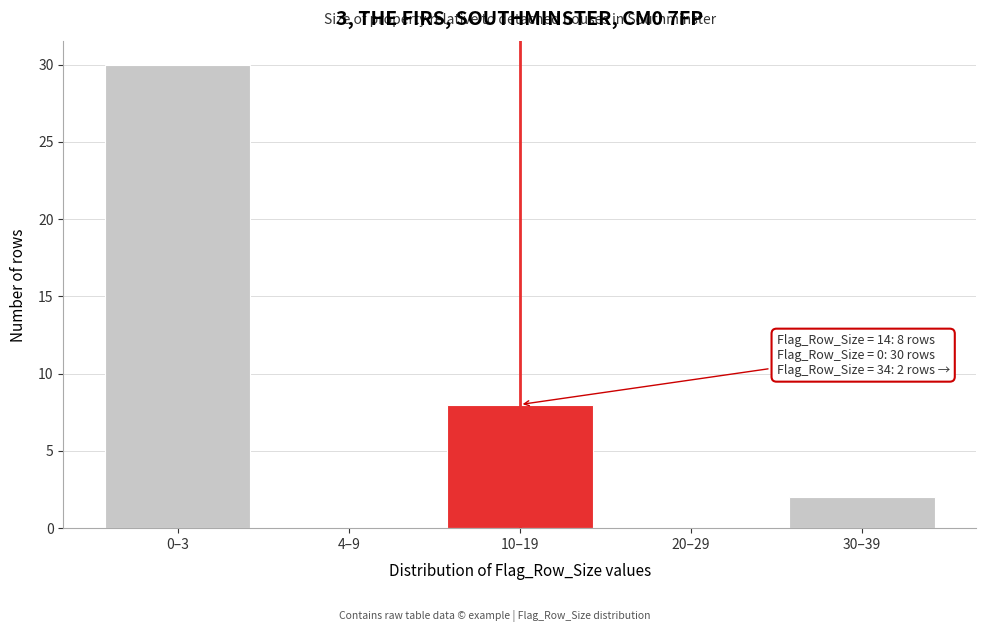

Reading left to right, extract all data points from this chart.

0–3=30	4–9=0	10–19=8	20–29=0	30–39=2